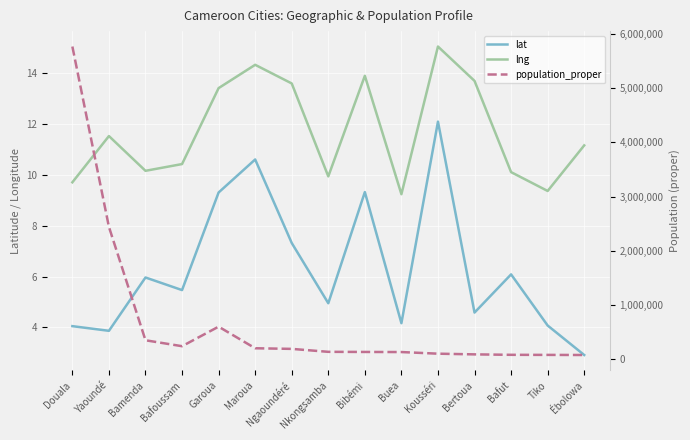

At which category does lat reach its first local valley?

Yaoundé